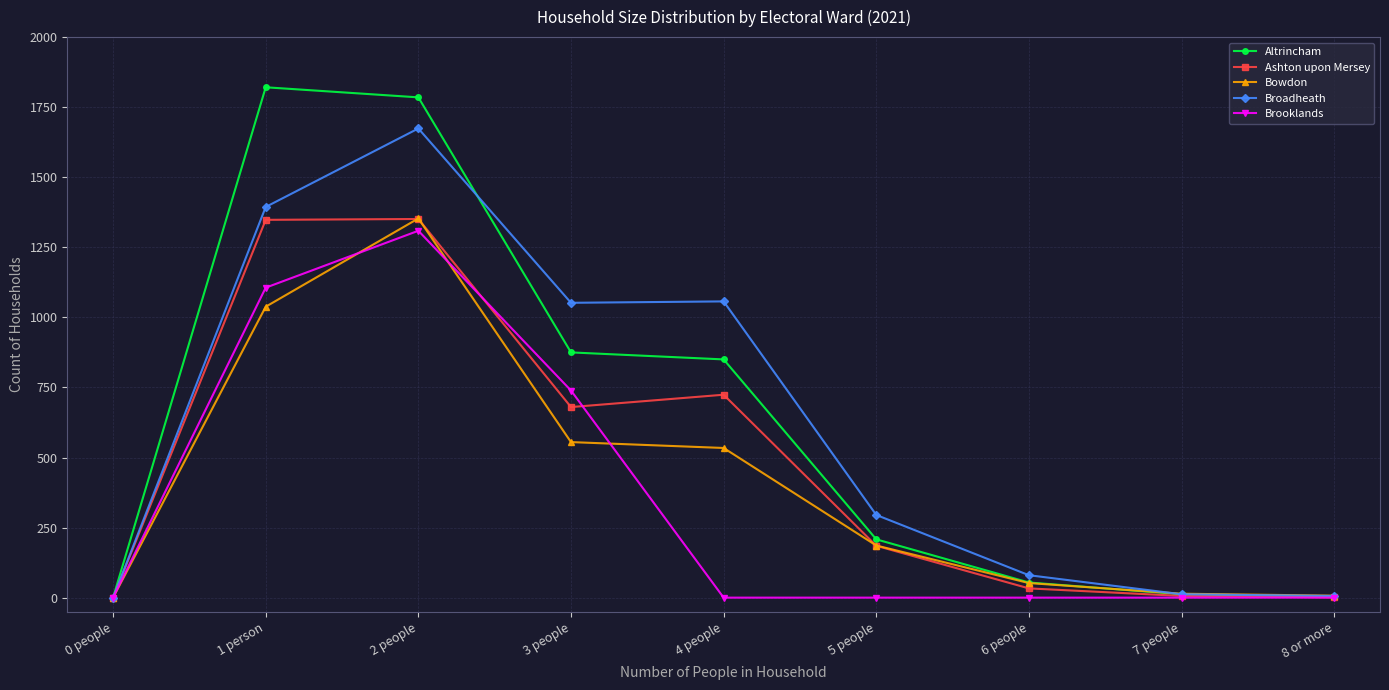

At which label does Bowdon reach its peak?

2 people